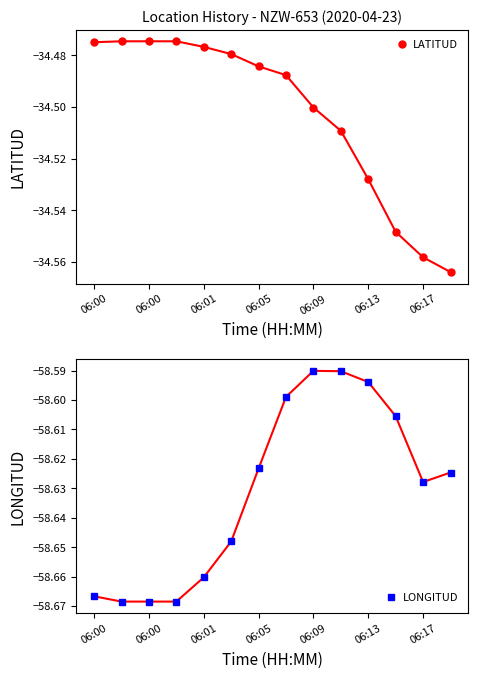

True or false: LONGITUD has a value of -58.7 at 06:00.

True